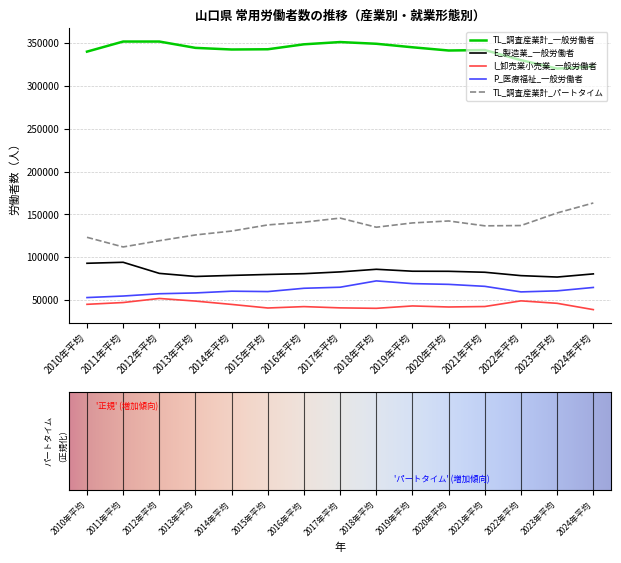

True or false: TL_調査産業計_一般労働者 and TL_調査産業計_パートタイム intersect in this chart.

False